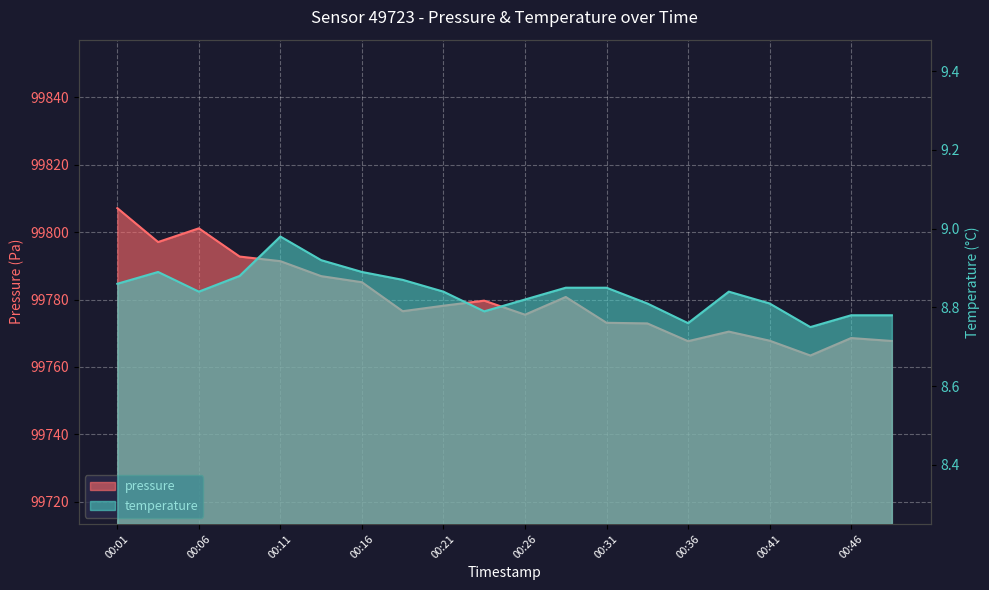

List the series in order of their overall mean, lowest first.

temperature, pressure